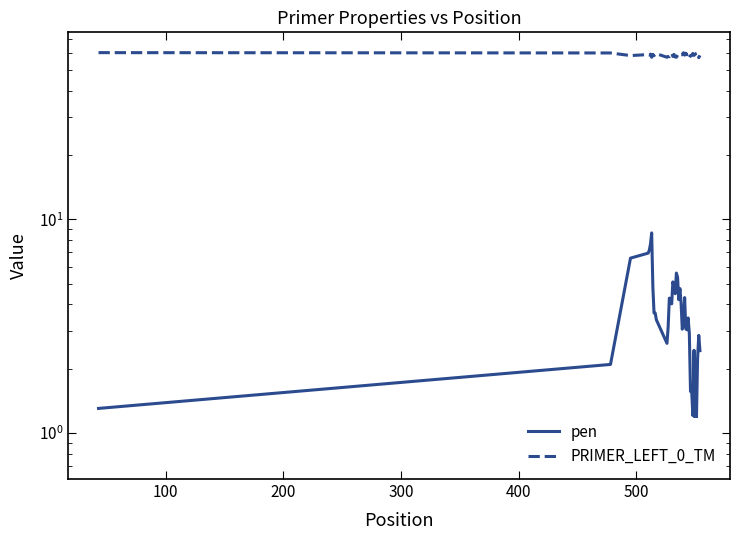

In PRIMER_LEFT_0_TM, how many points are higher than both neighbors (excluding endpoints)?

13